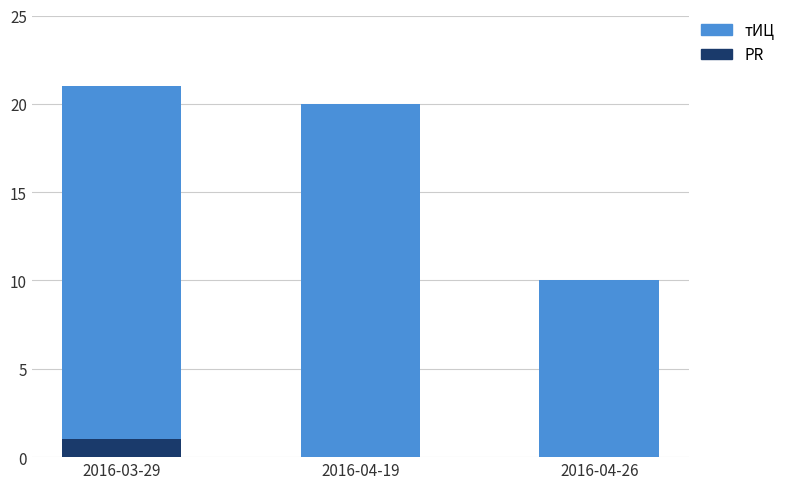

Is it true that PR equals 0 at 2016-04-19?

True